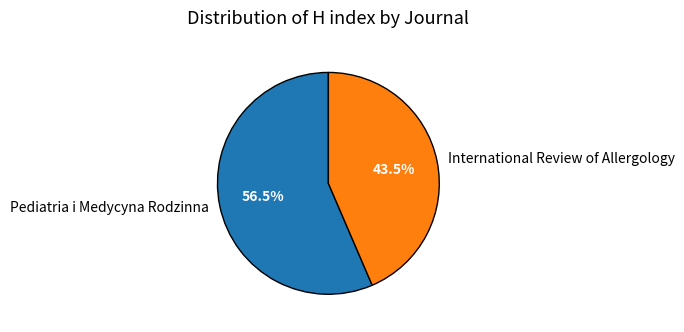

How many slices are in this pie chart?

2